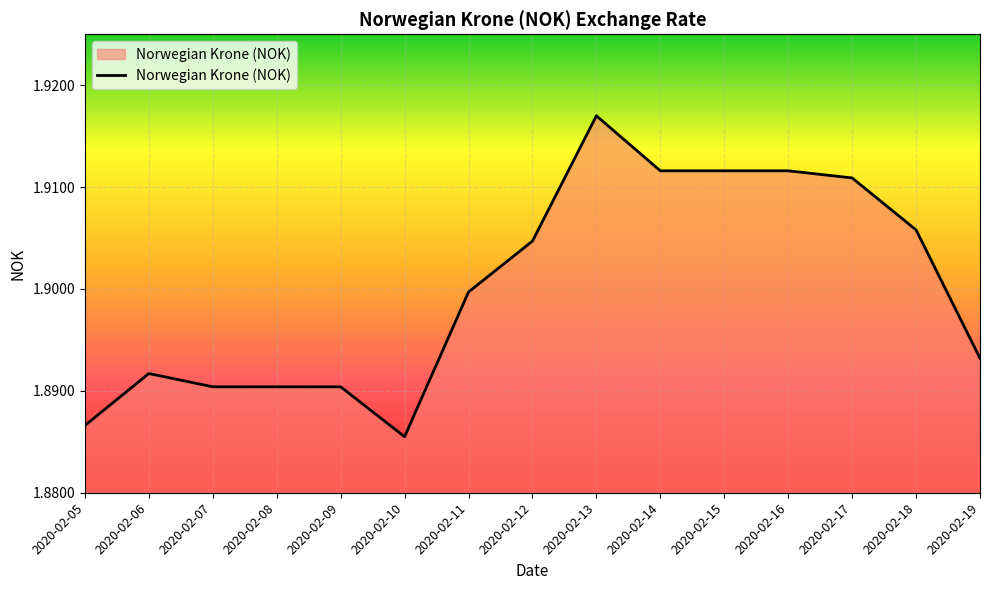

Which label corresponds to the smallest value in the chart?

2020-02-10